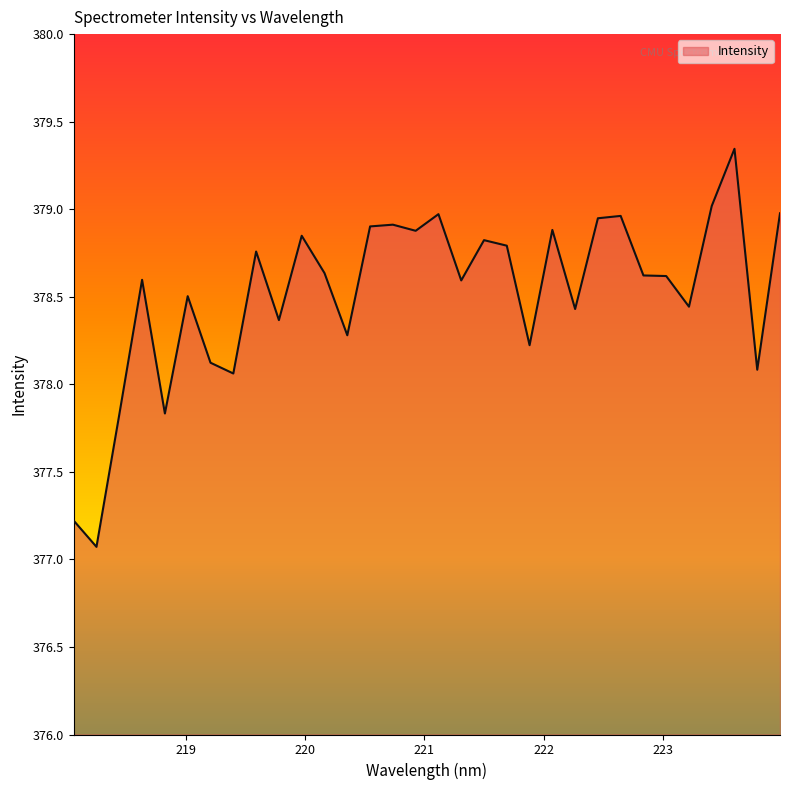

What is the average value?

378.5